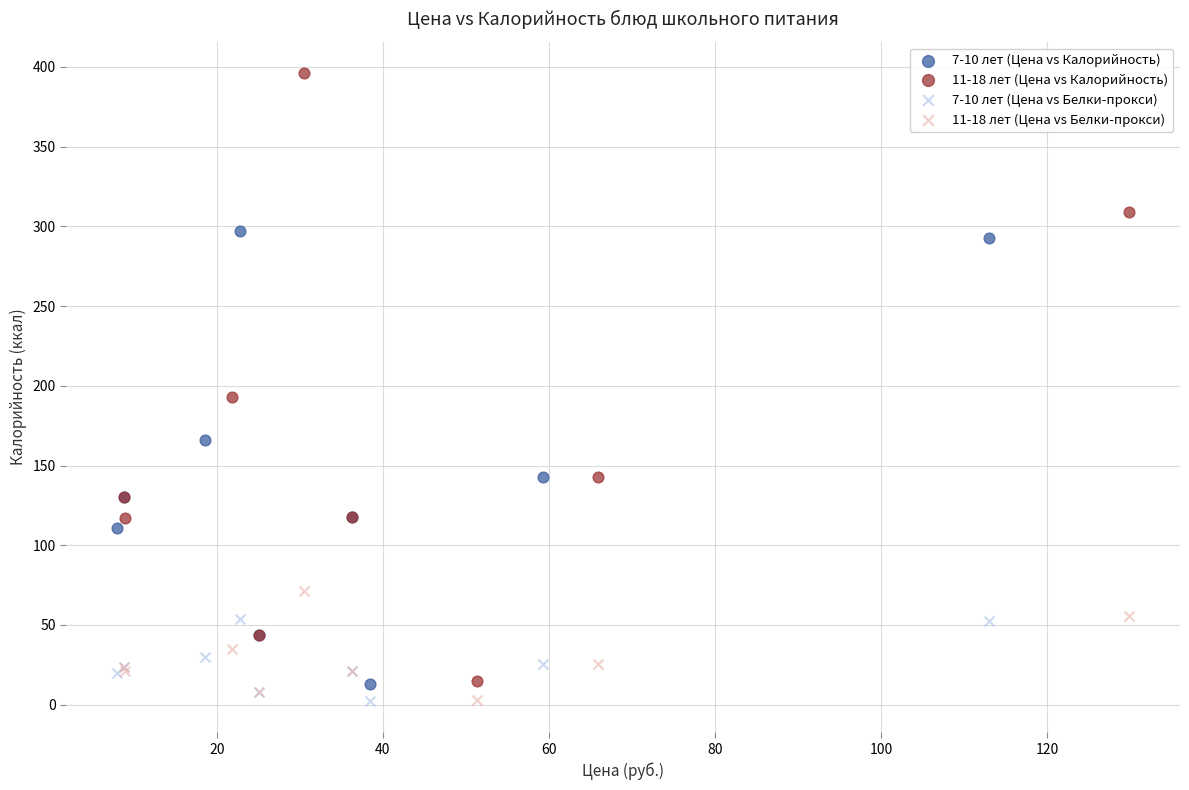

What are all the series names shown in the legend?

7-10 лет (Цена vs Калорийность), 11-18 лет (Цена vs Калорийность), 7-10 лет (Цена vs Белки-прокси), 11-18 лет (Цена vs Белки-прокси)